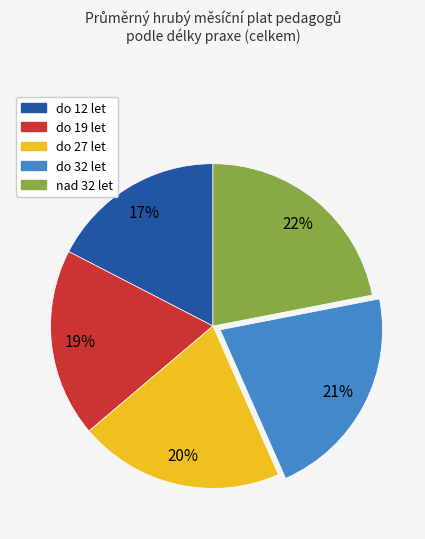

Which slice is the smallest?

do 12 let